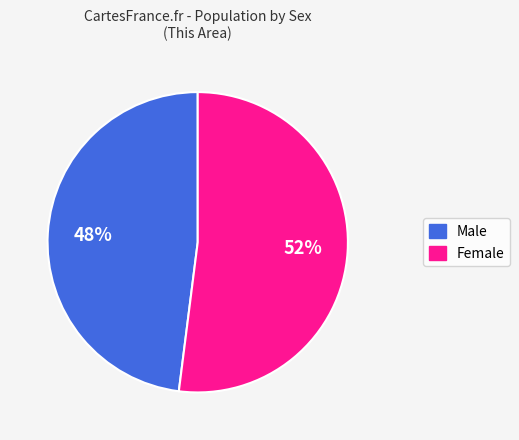

How many segments does this pie chart have?

2